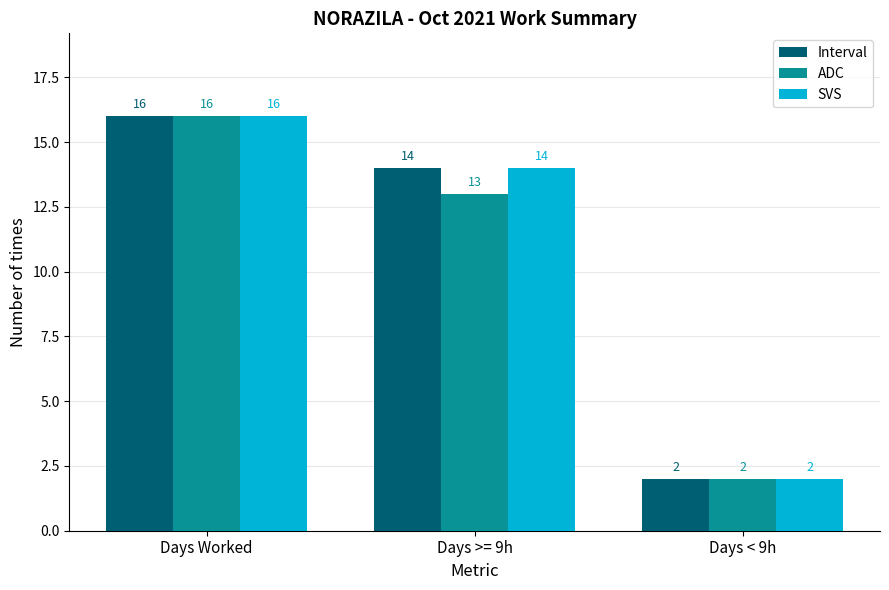

What is the average value of the Interval series?

11